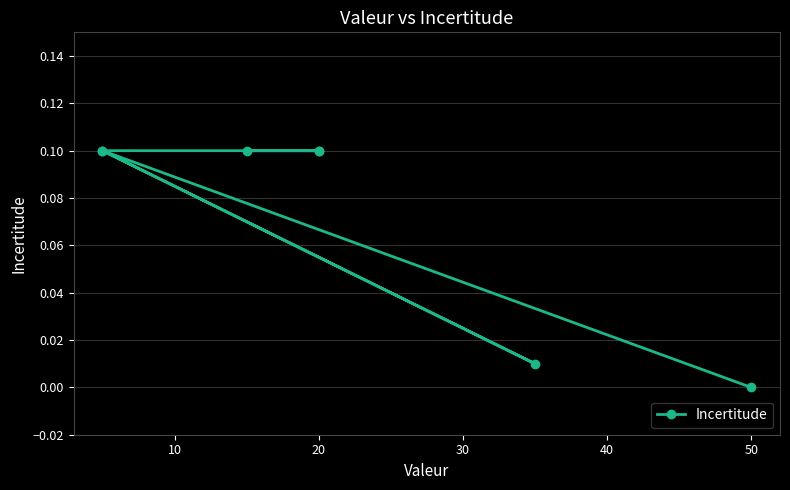

Reading left to right, list all the values displayed in this chart.

0.1	0.1	0.1	0.1	0.0	0.1	0.0